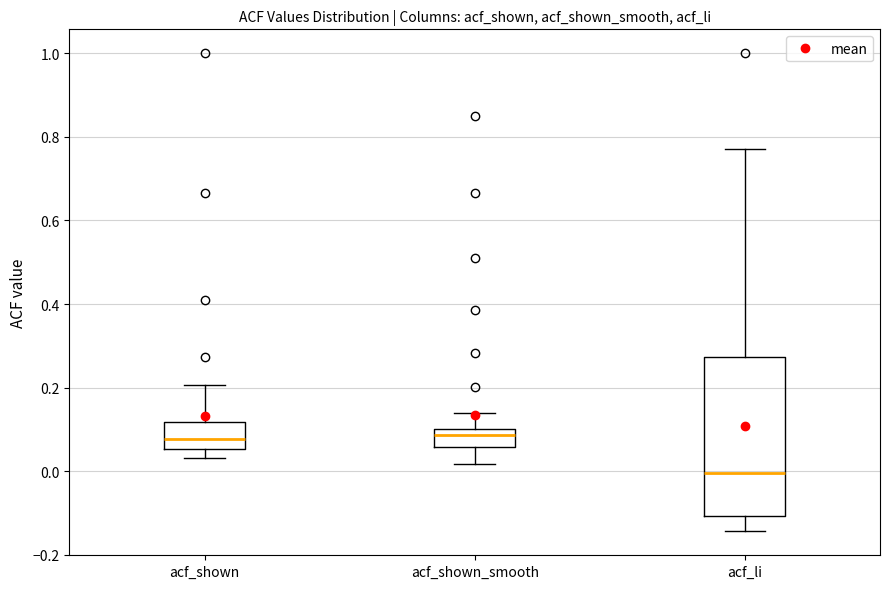

Reading left to right, transcribe this box plot: for each box, give where its median line is, the range the box spans, and where its two whiskers end, as read against the y-axis. The values are not printed on the chart, so give them approximately, as read against the axis.

acf_shown: median 0.08, box 0.06 to 0.12, whiskers 0.04 to 0.20
acf_shown_smooth: median 0.08, box 0.06 to 0.10, whiskers 0.02 to 0.14
acf_li: median 0.00, box -0.10 to 0.28, whiskers -0.14 to 0.78